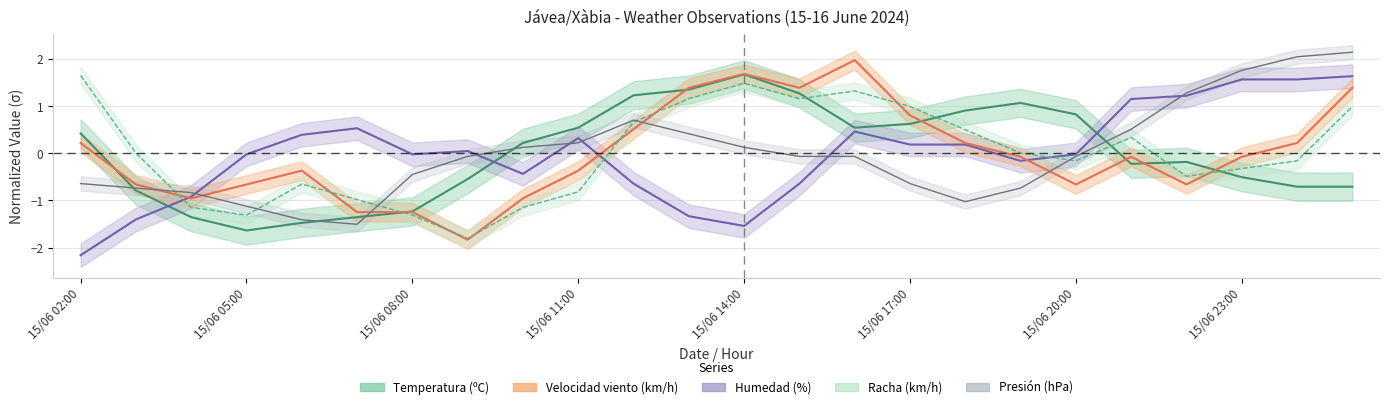

Where is Velocidad del viento (km/h) nearest to the value 0?

15/06 19:00